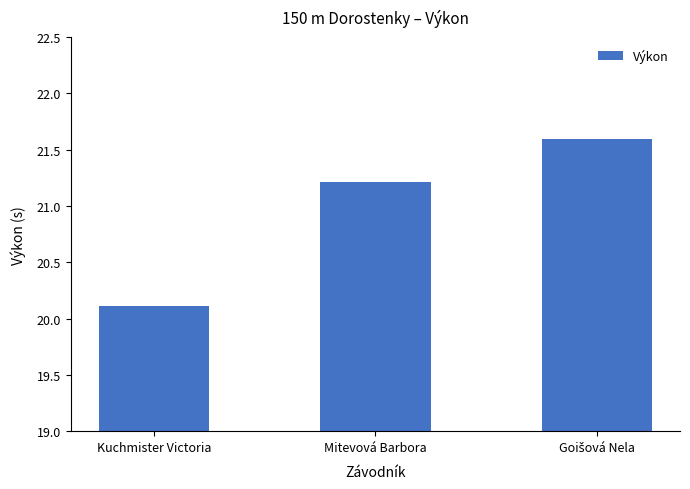

What is the difference between the maximum and minimum values?

1.5